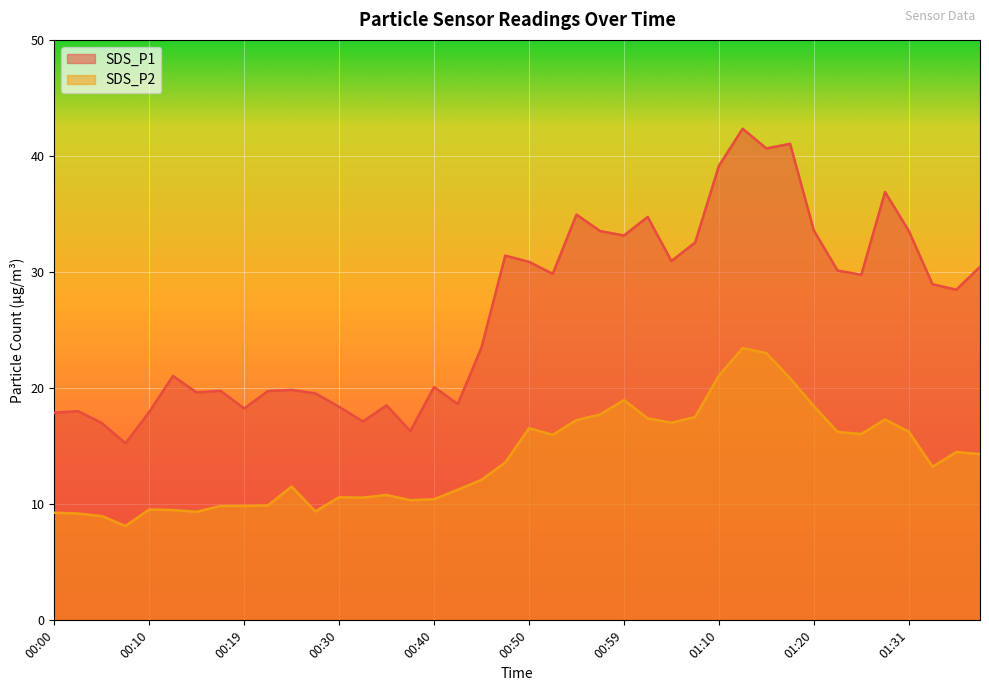

What is the greatest value displayed?

42.4